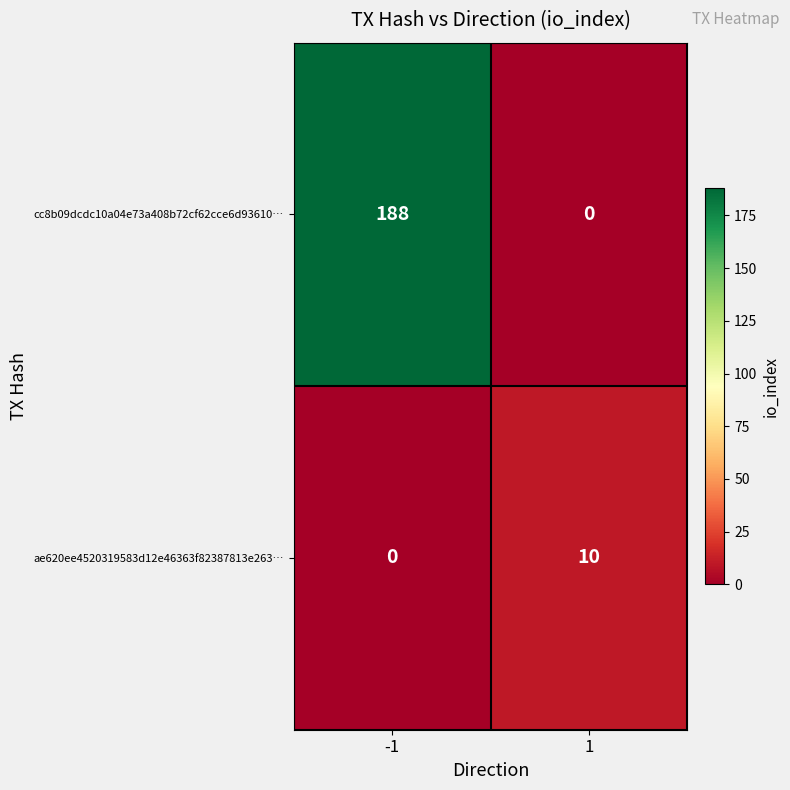

What is the difference between the highest and lowest values at -1?

188